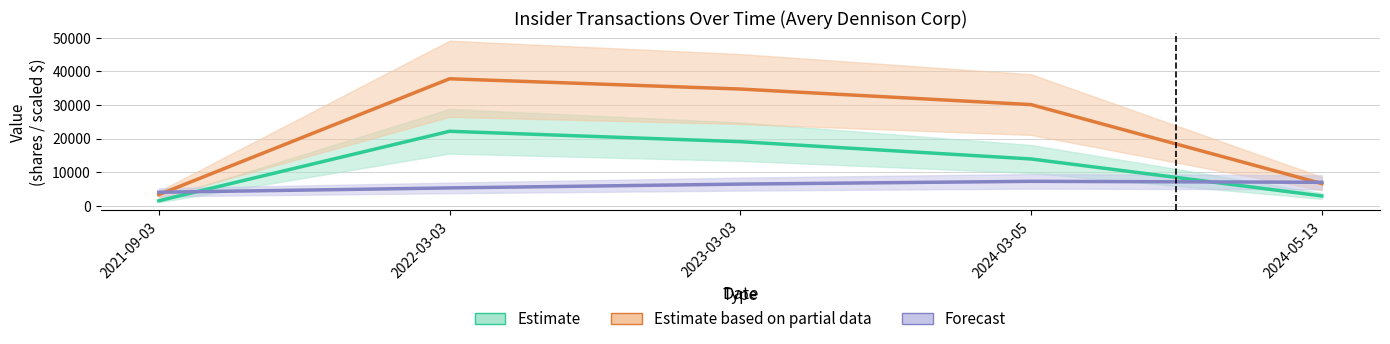

What is the label of the 1st point from the left?

2021-09-03